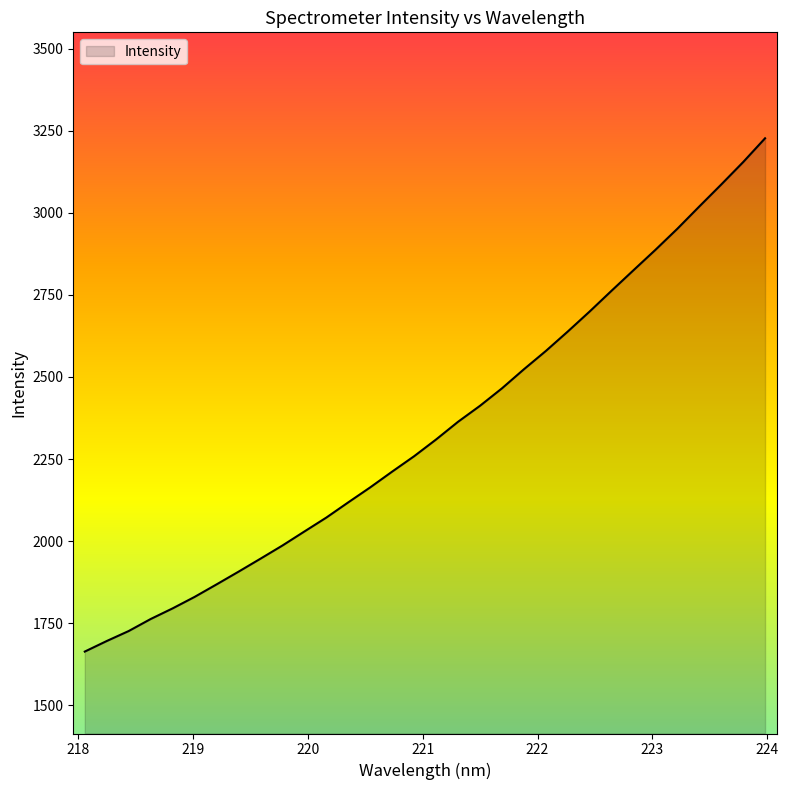

What is the maximum value shown in the chart?

3227.1